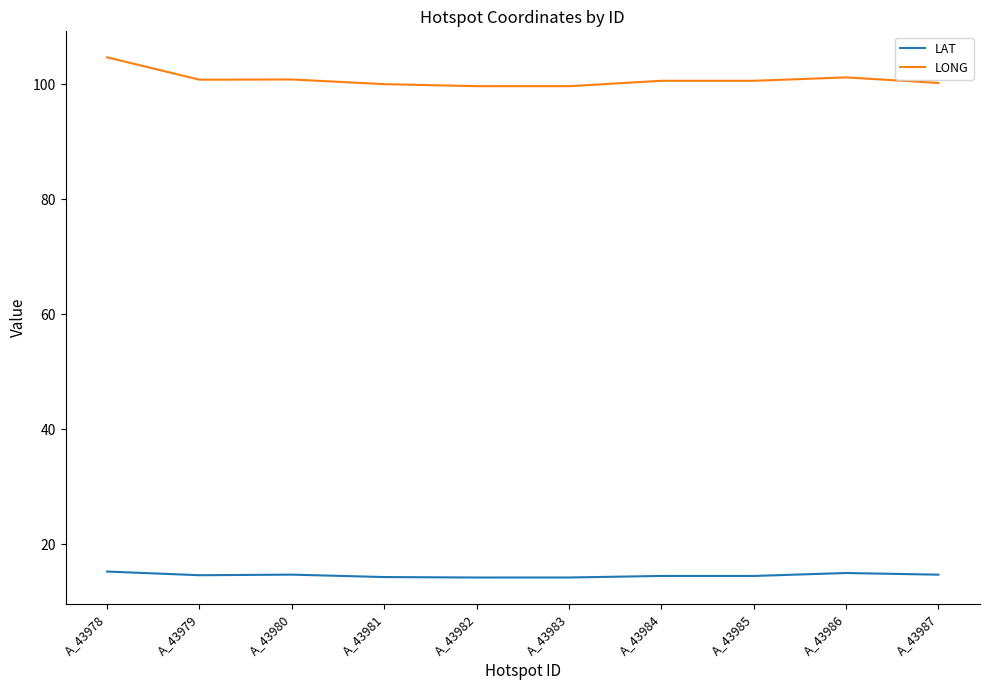

The value of LAT at A_43979 is 24.6. True or false?

False